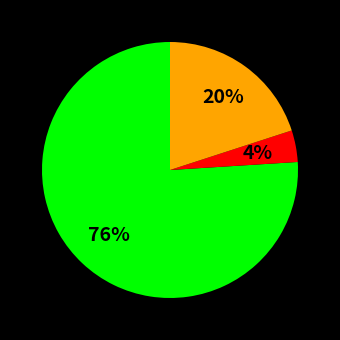

To the nearest percent, what is the average slice percentage?

33%